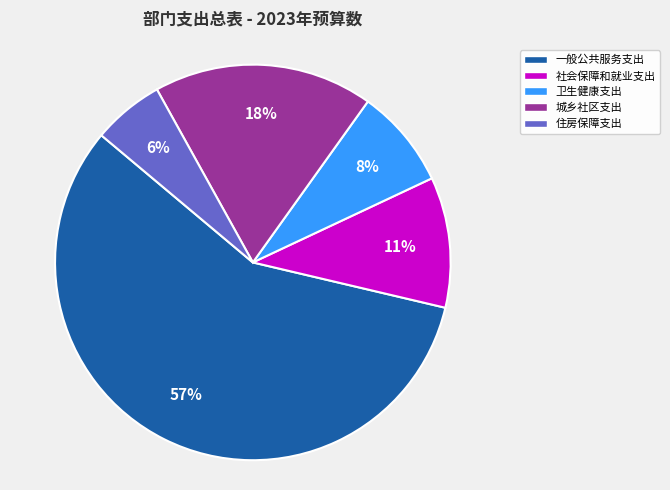

Is there any slice that represents more than half of the pie?

Yes